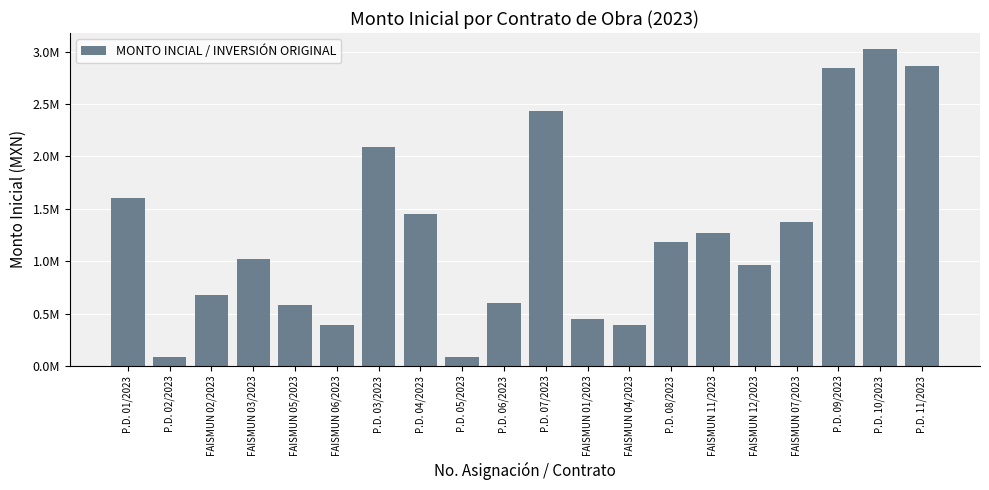

Are the bars horizontal?

No